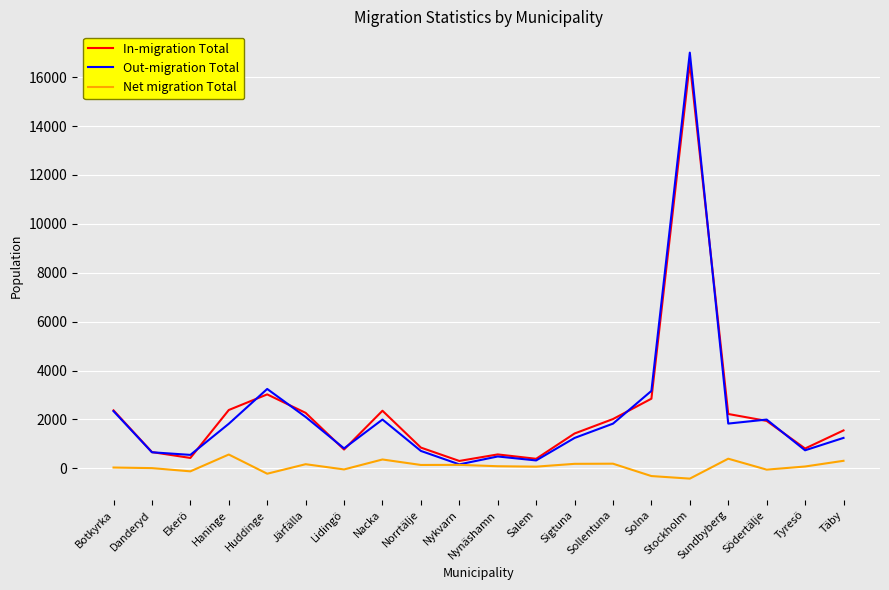

The value of Out-migration Total at Nynäshamn is 483. True or false?

True